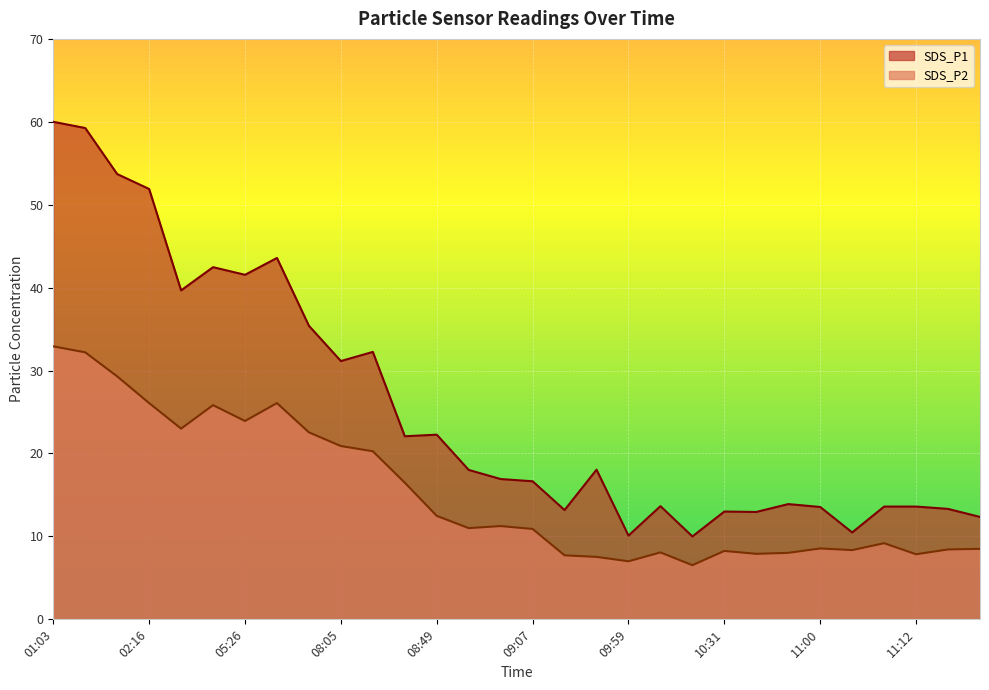

Rank the categories by SDS_P1 value from lowest to highest.

10:22, 09:59, 11:06, 11:18, 10:37, 10:31, 09:46, 11:15, 11:00, 11:10, 11:12, 10:12, 10:43, 09:07, 09:01, 08:51, 09:53, 08:32, 08:49, 08:05, 08:23, 07:48, 03:04, 05:26, 04:02, 05:46, 02:16, 02:04, 01:45, 01:03